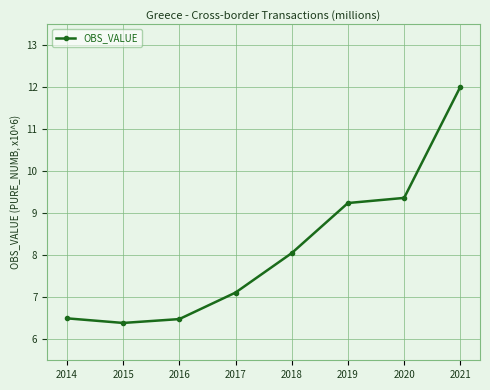

What is the average value?

8.1